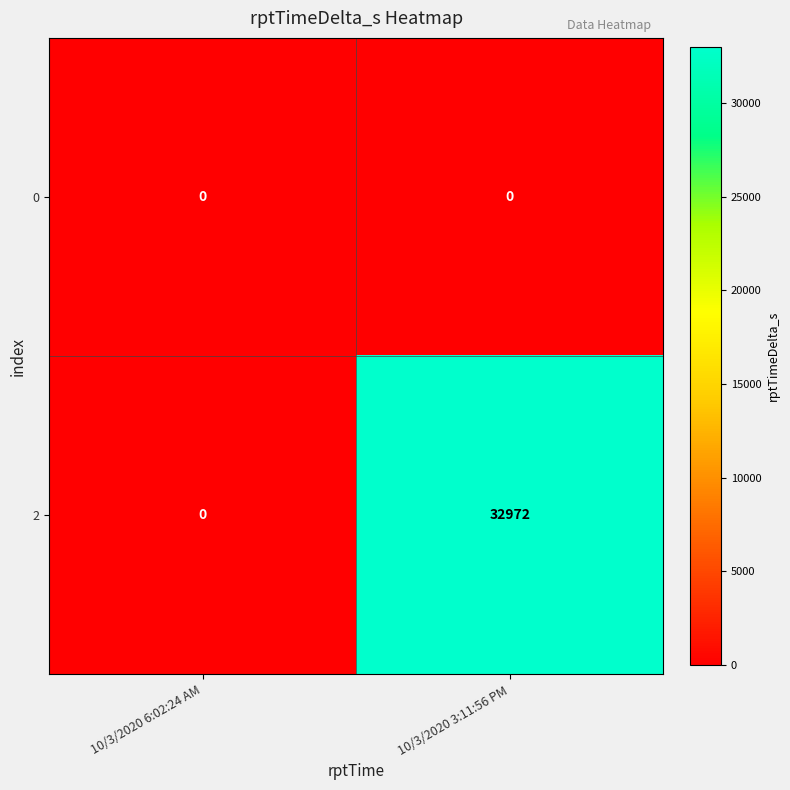

Which series has the largest total across all categories?

2